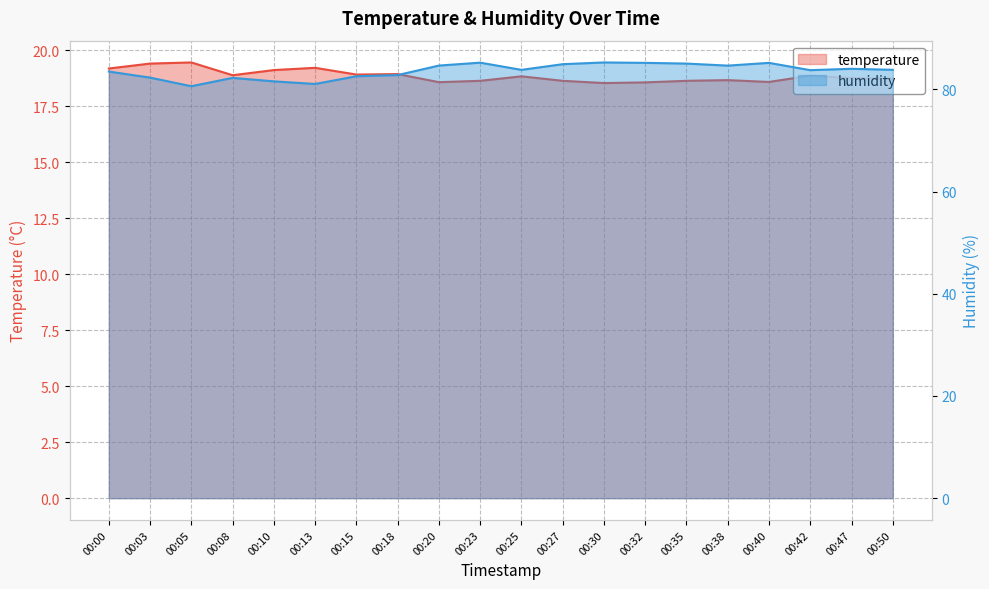

What is the difference between the highest and lowest values at 00:08?

63.3